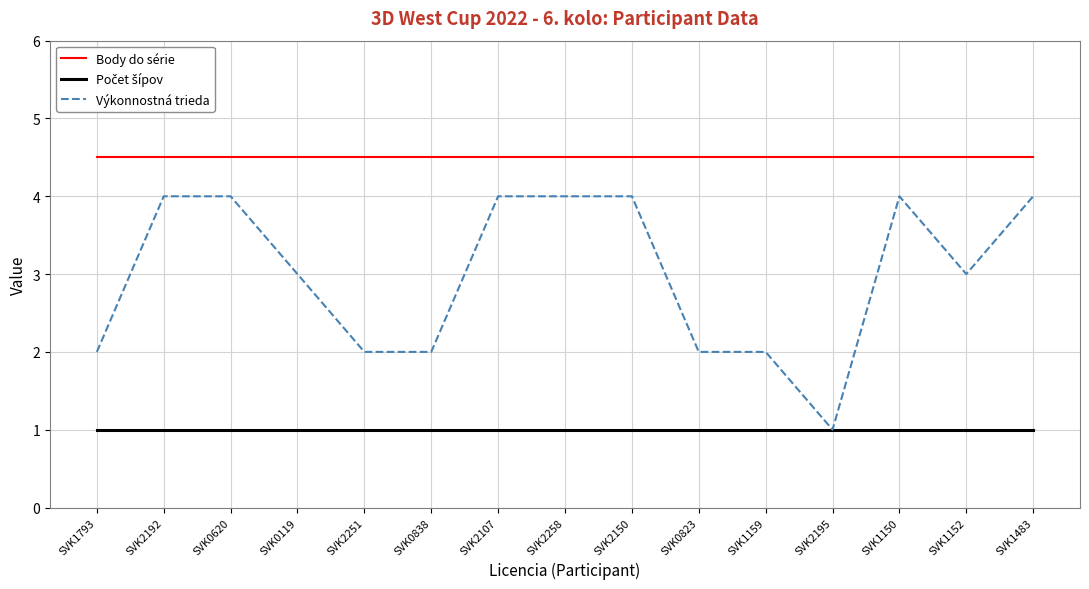

True or false: Body do série and Výkonnostná trieda cross at least once.

False